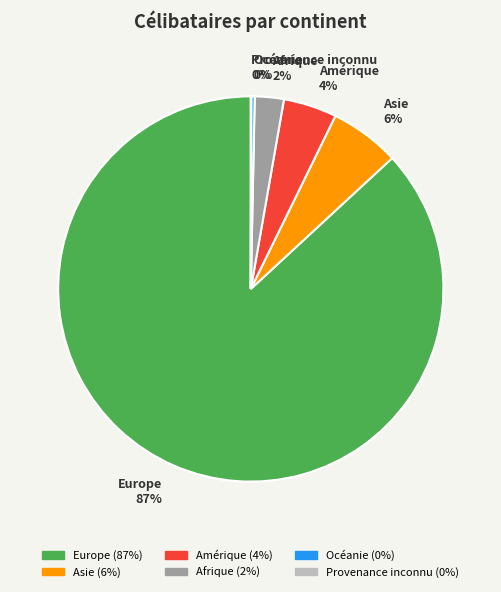

Is Europe the majority of the pie?

Yes